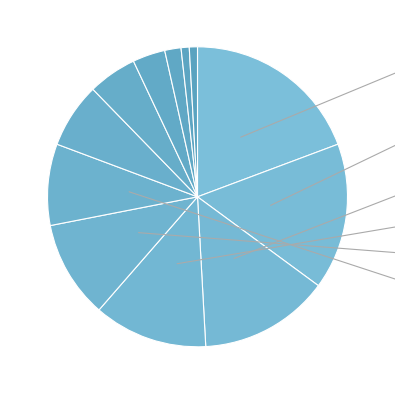

Which slice is the largest?

Gašpárková Eliška